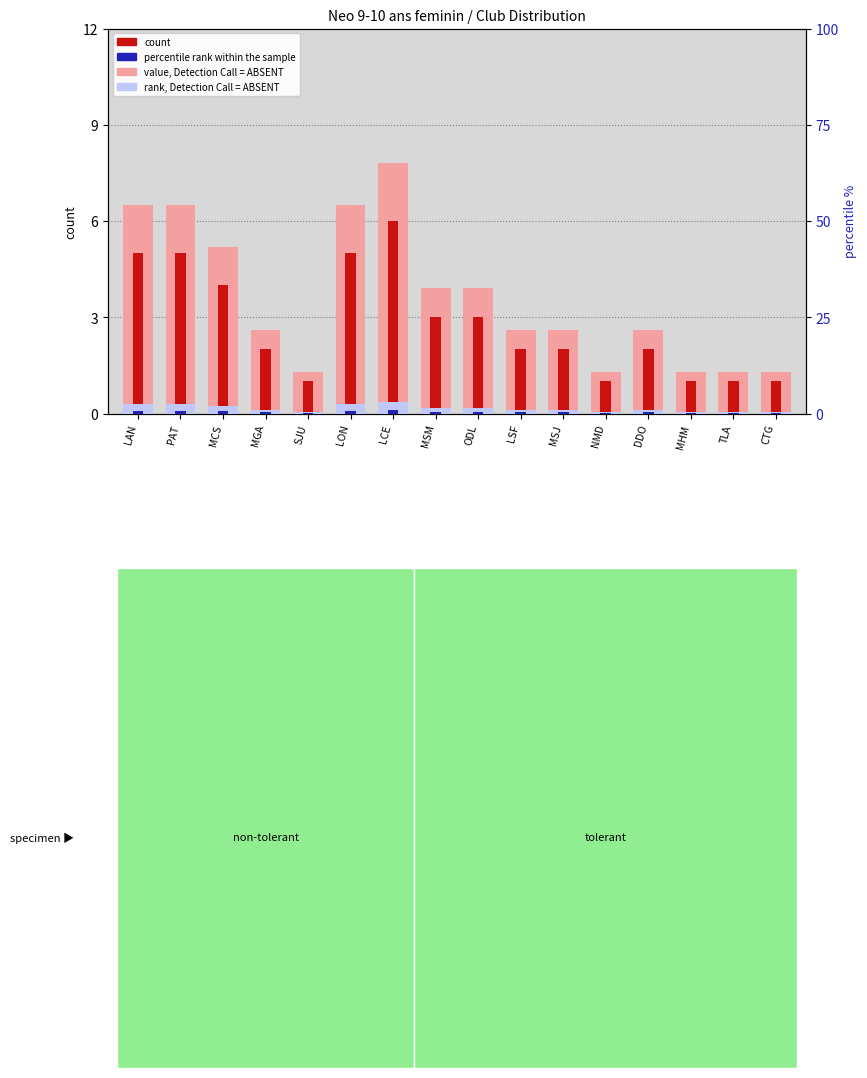

What is the label of the 9th bar from the left?

ODL